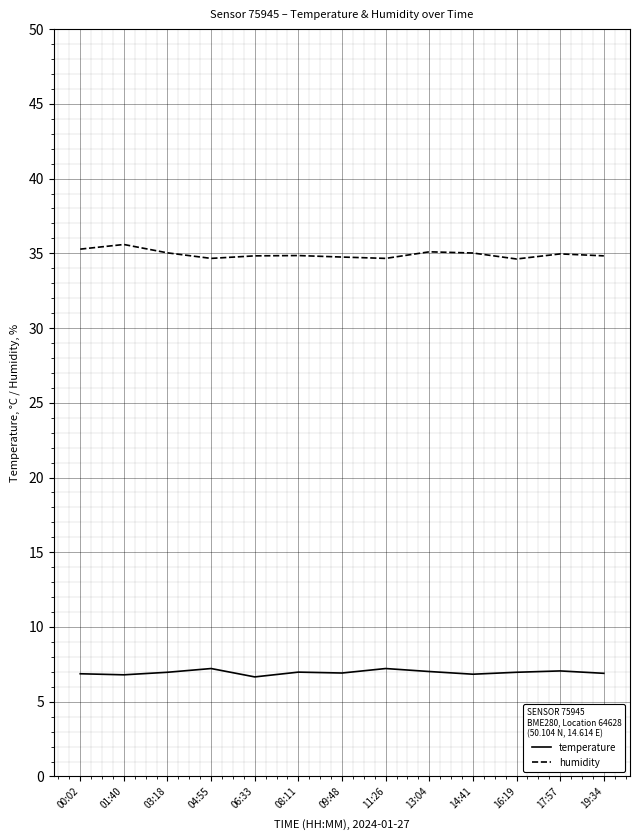

What is the sum of the temperature values at 17:57 and 16:19?

14.0